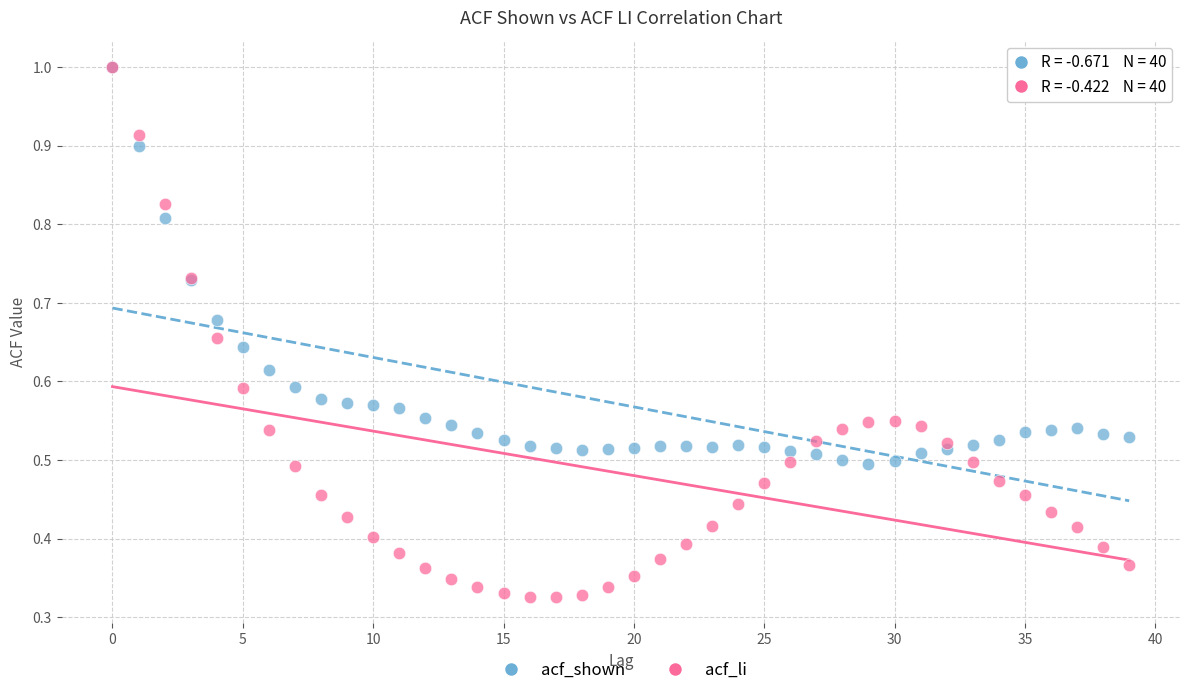

Which series has the widest spread of Y values?

acf_li